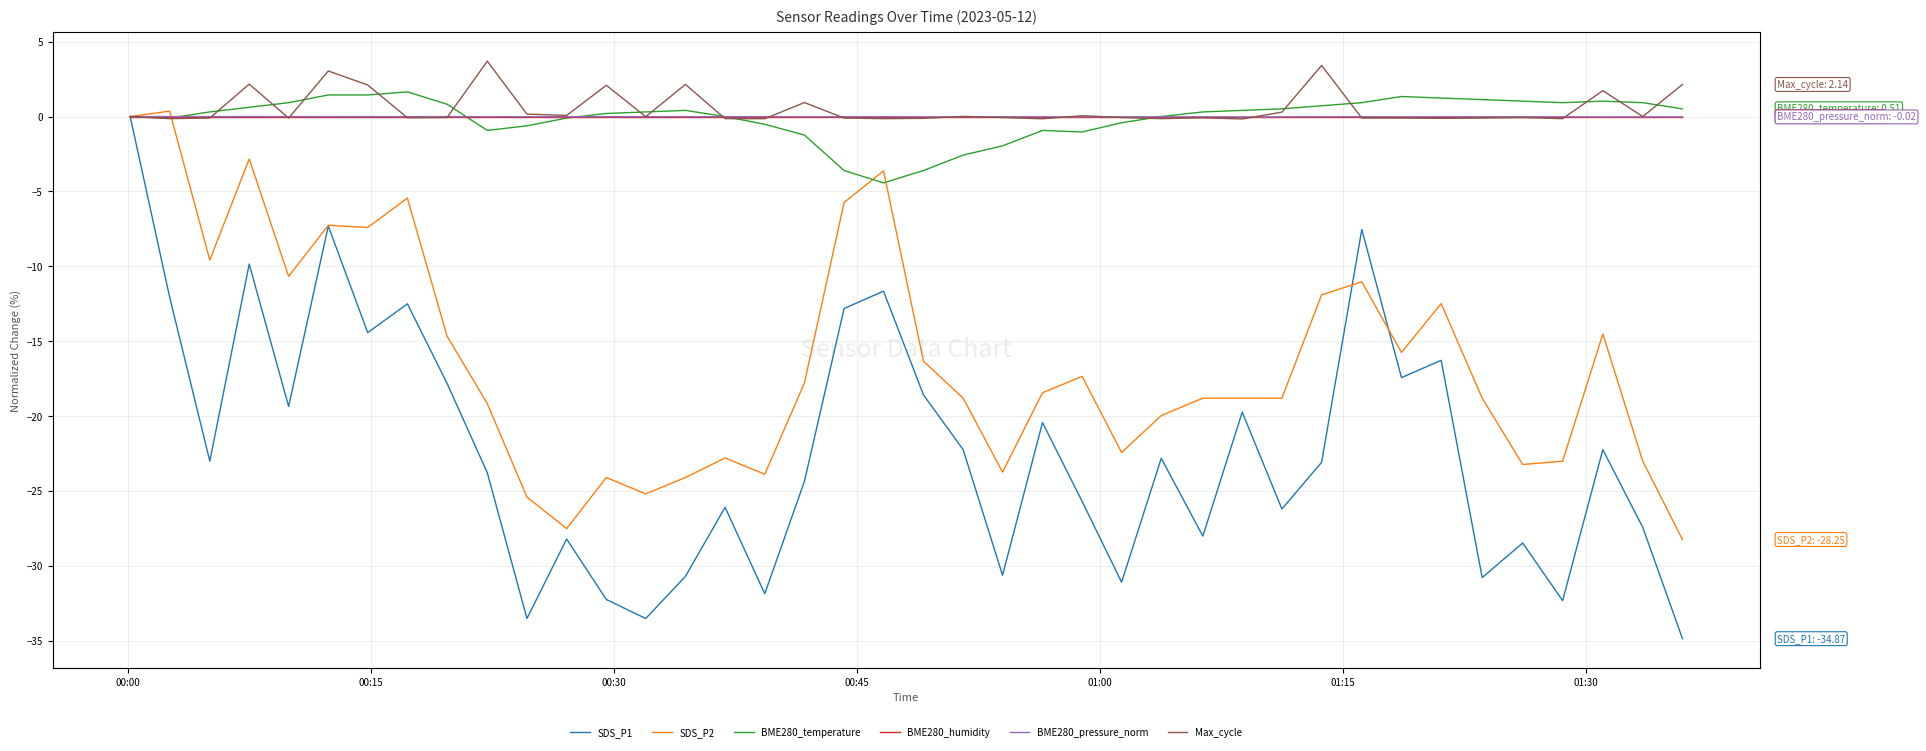

How many data points in BME280_temperature are above 0?

23